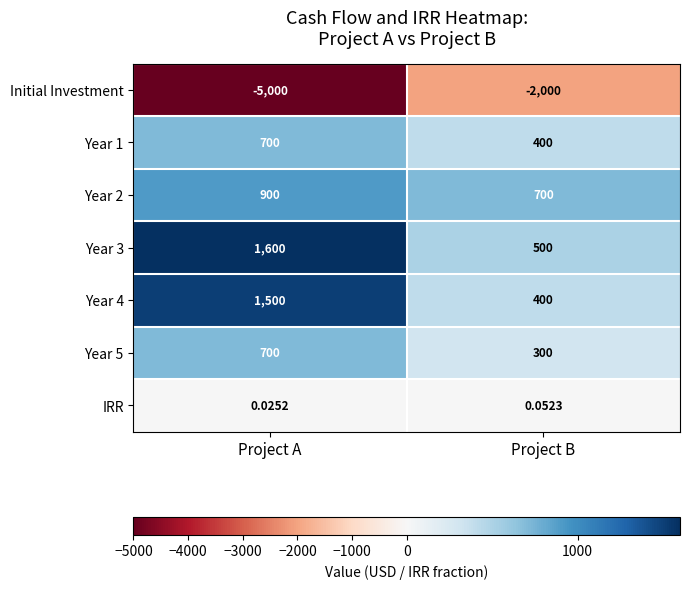

List the labels in order of Year 5 value, smallest first.

Project B, Project A